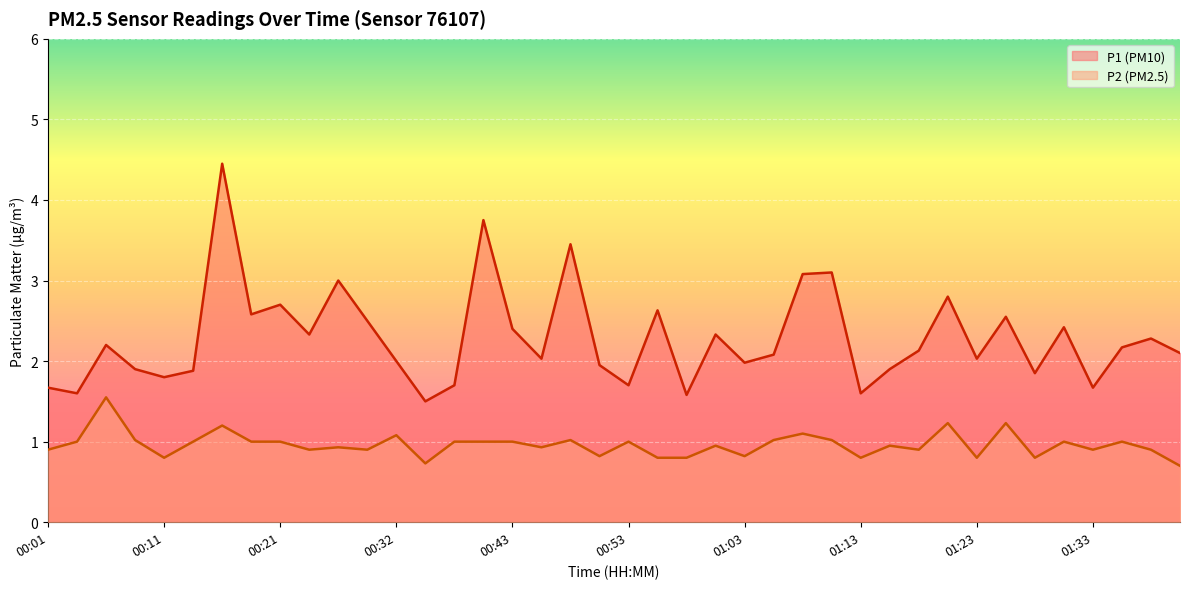

Which series has the widest spread of values?

P1 (PM10)